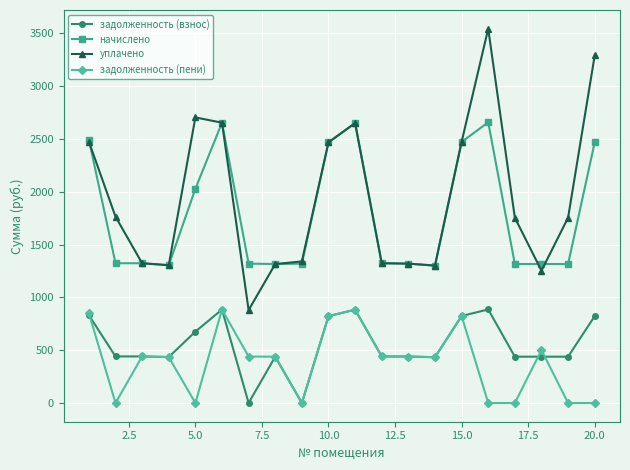

True or false: задолженность (пени) has more than 0 interior local peaks.

True